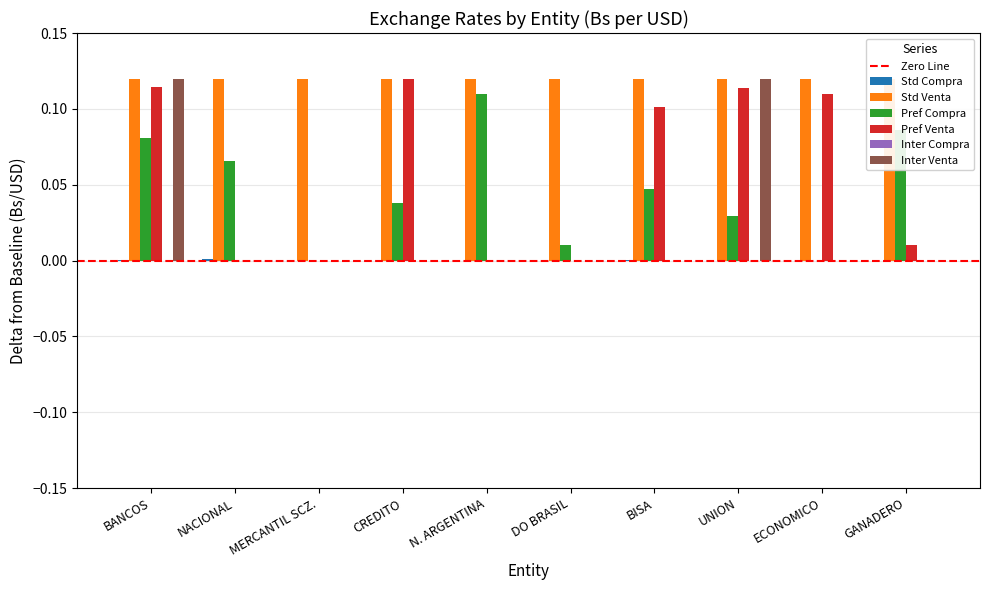

Does the chart contain stacked bars?

No